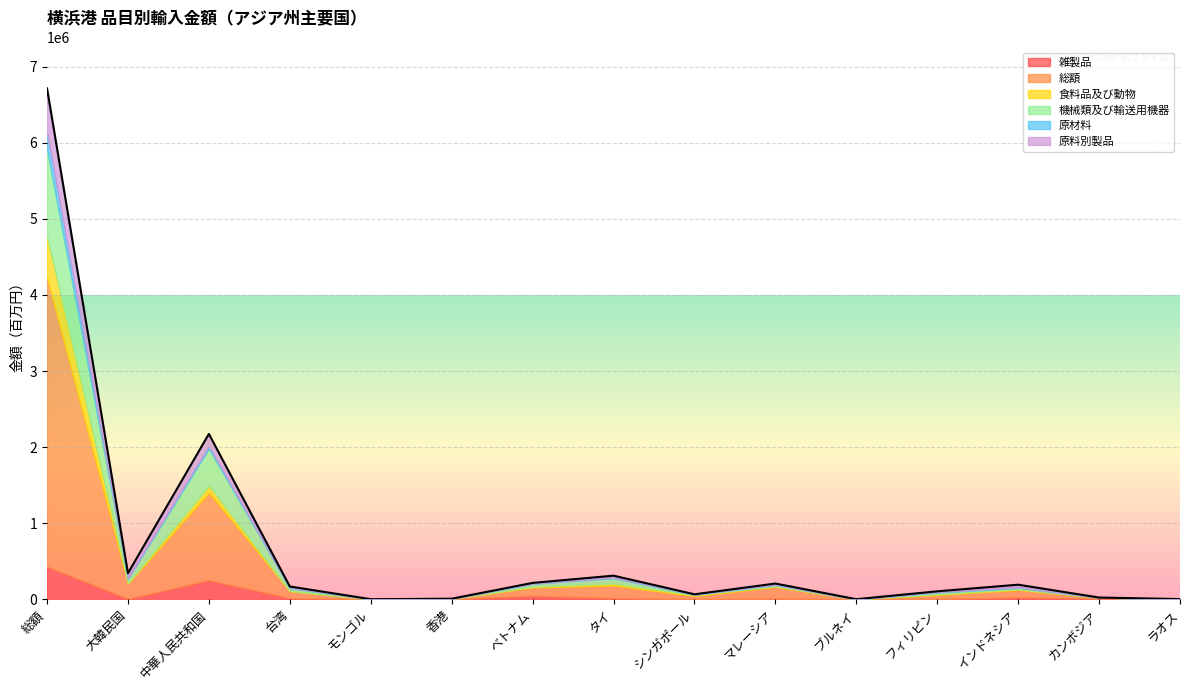

Which series has the largest range (max minus min)?

総額